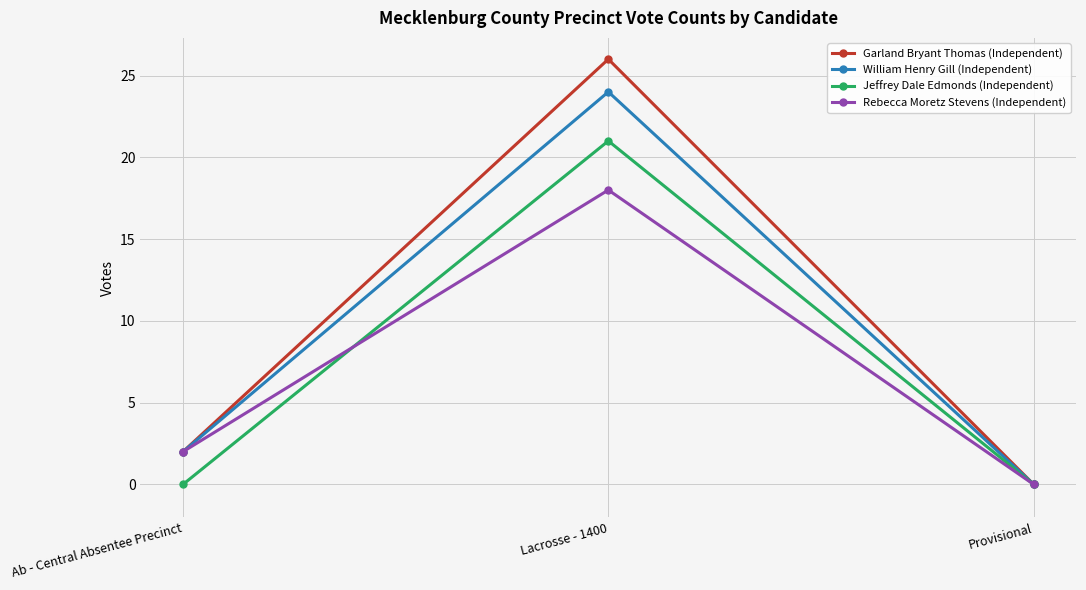

What is the difference between the maximum and second lowest values in the Garland Bryant Thomas (Independent) series?

24